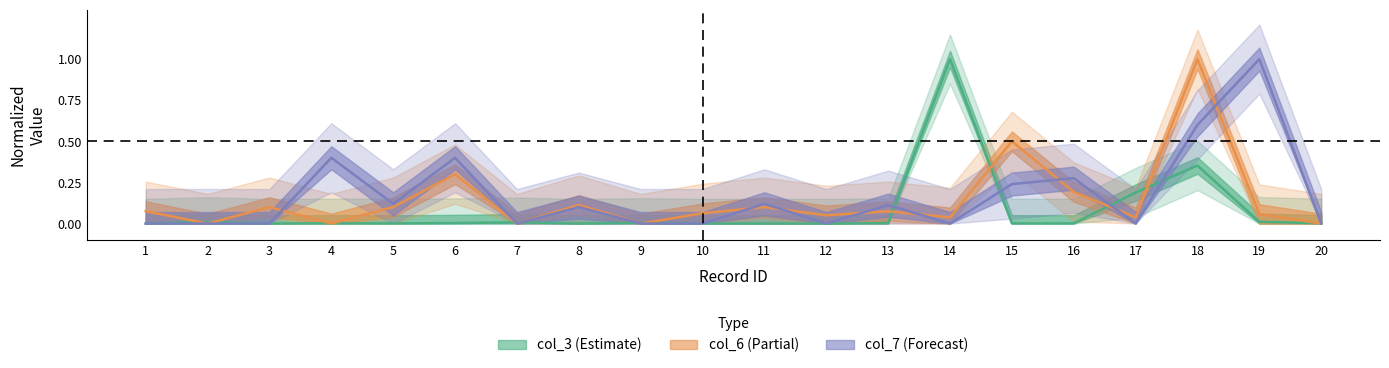

Reading left to right, extract all data points from this chart.

col_3: 0.0	0.0	0.0	0.0	0.0	0.0	0.0	0.0	0.0	0.0	0.0	0.0	0.0	1.0	0.0	0.0	0.2	0.4	0.0	0.0
col_6: 0.1	0.0	0.1	0.0	0.1	0.3	0.0	0.1	0.0	0.1	0.1	0.1	0.1	0.0	0.5	0.2	0.0	1.0	0.1	0.0
col_7: 0.0	0.0	0.0	0.4	0.1	0.4	0.0	0.1	0.0	0.0	0.1	0.0	0.1	0.0	0.2	0.3	0.0	0.6	1.0	0.0